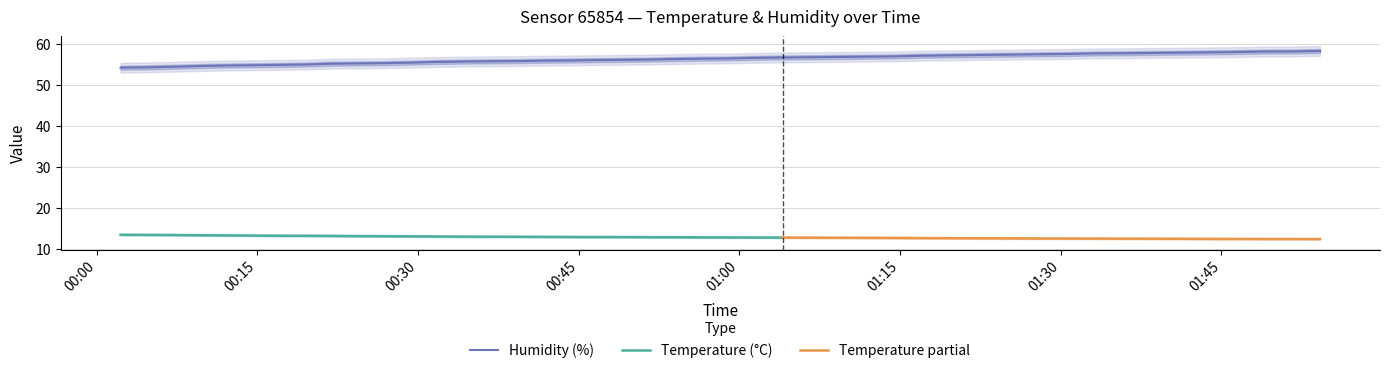

What is the minimum value for Humidity (%)?

54.1